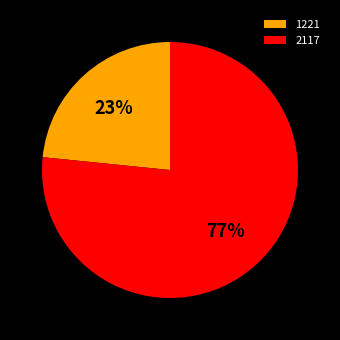

Rank the categories by value from highest to lowest.

2117, 1221